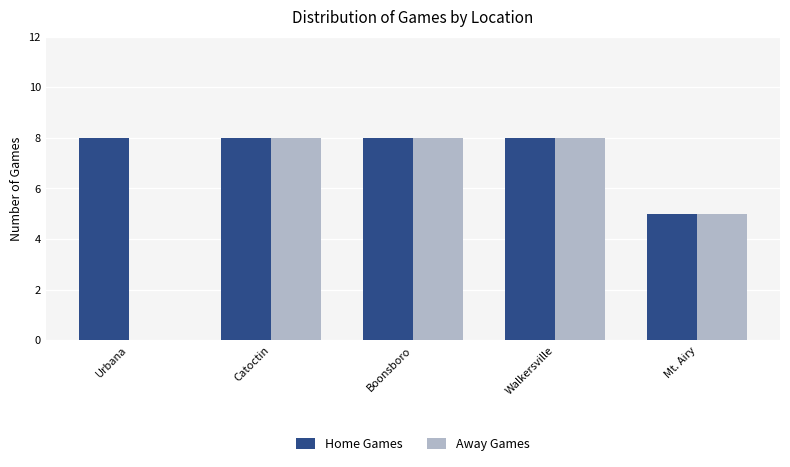

Are the bars grouped side by side (vs. stacked)?

Yes